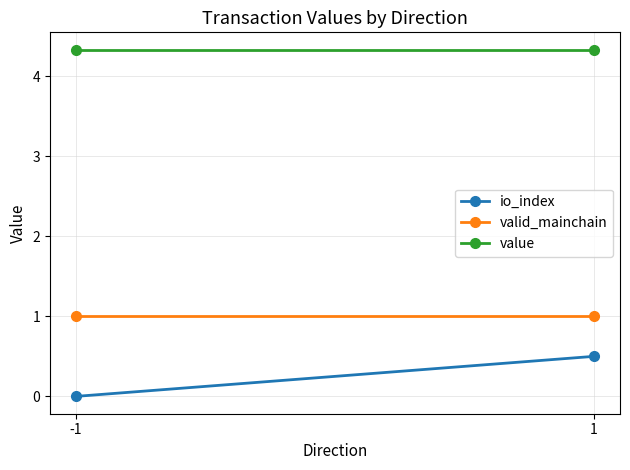

Count the number of categories in the chart.

2